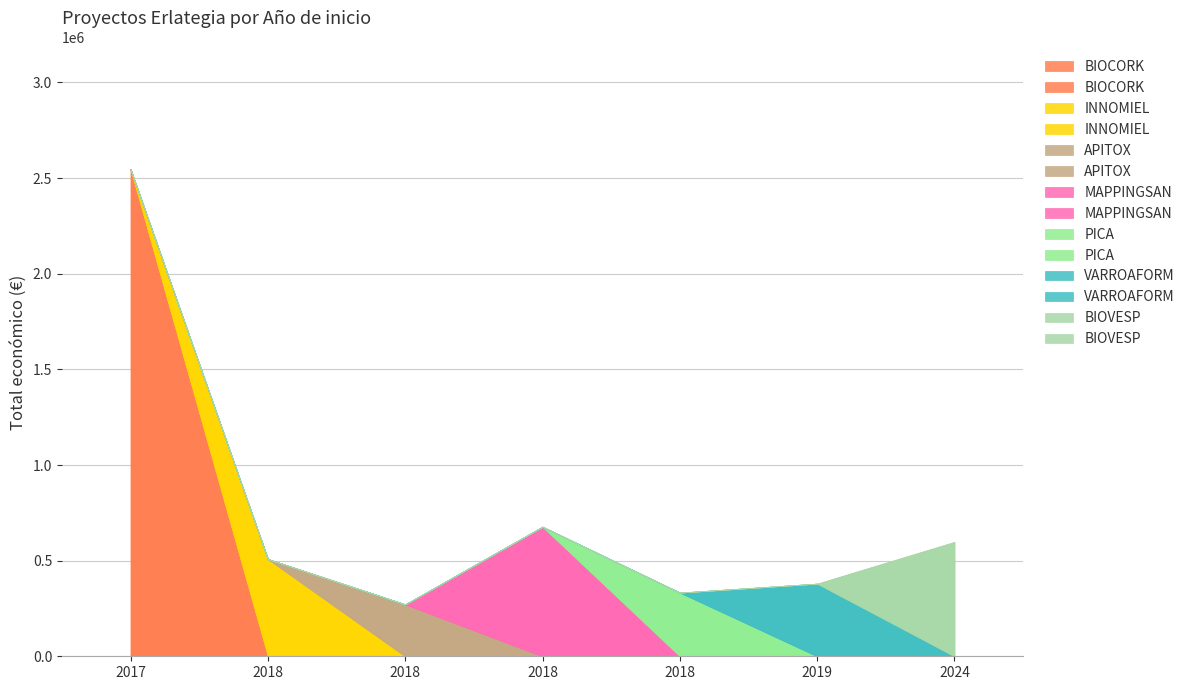

What is the label of the 7th point from the left?

2024